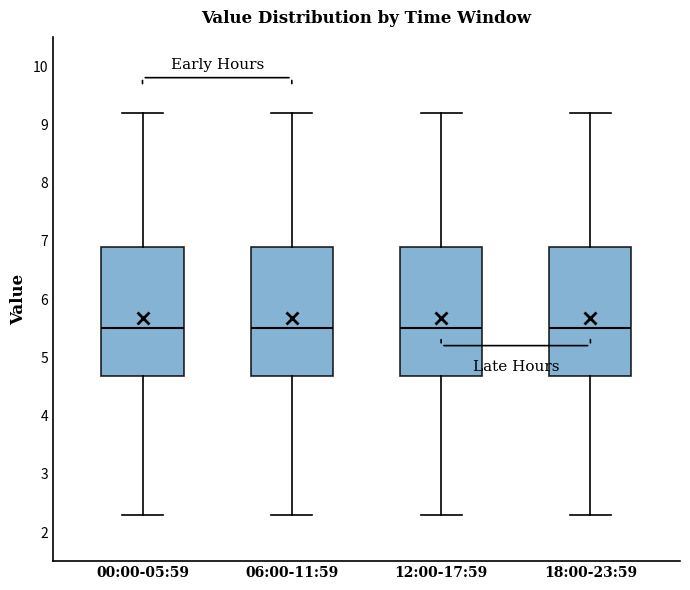

Where is the upper edge of the box for 00:00-05:59 on the y-axis? The values are not printed on the chart, so give them approximately, as read against the axis.

6.9